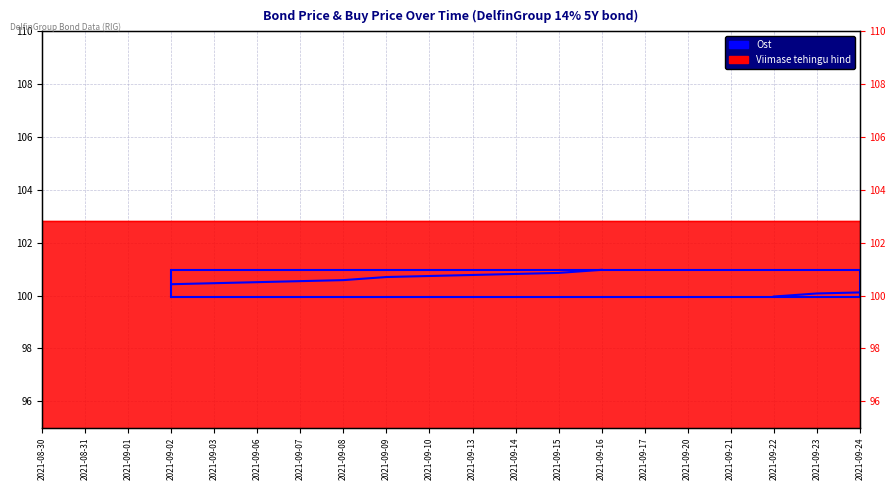

At which label does the data first exceed 100?

2021-09-02